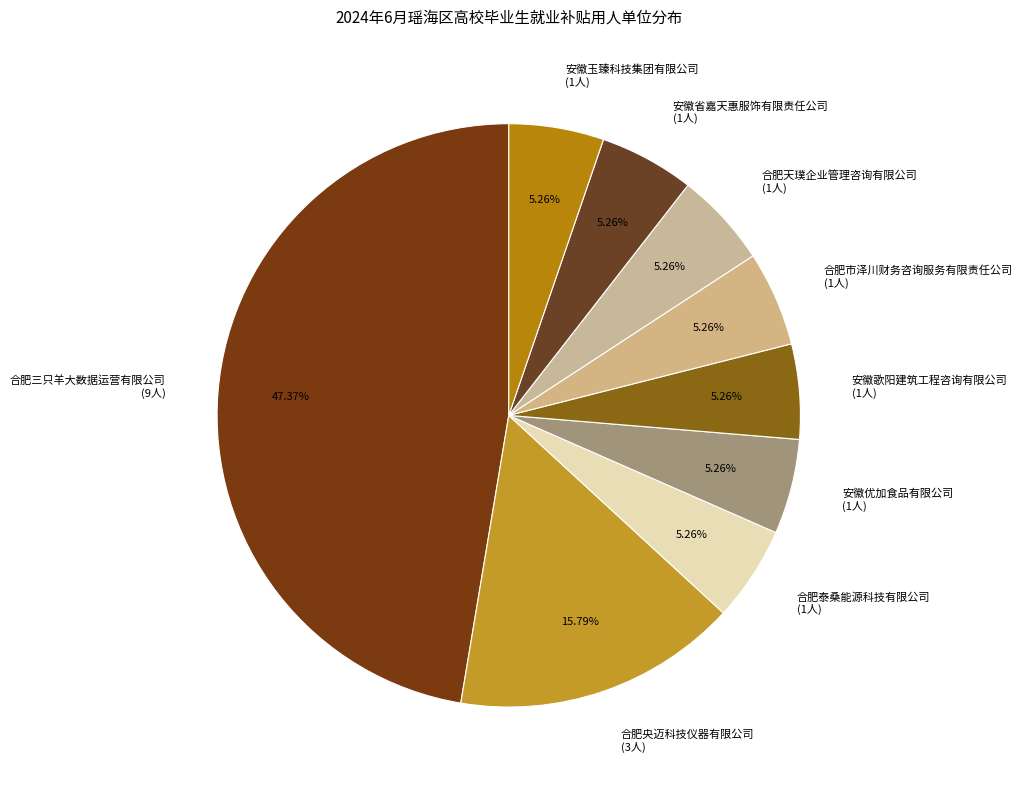

What portion of the pie excludes 安徽省嘉天惠服饰有限责任公司?

94.7%